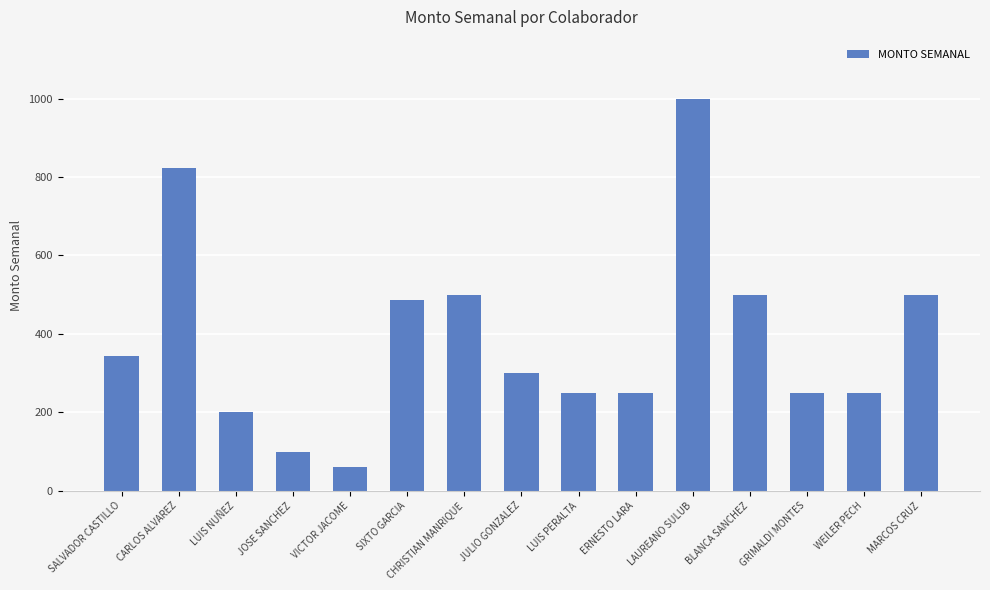

What is the difference between the values at SALVADOR CASTILLO and SIXTO GARCIA?

142.4